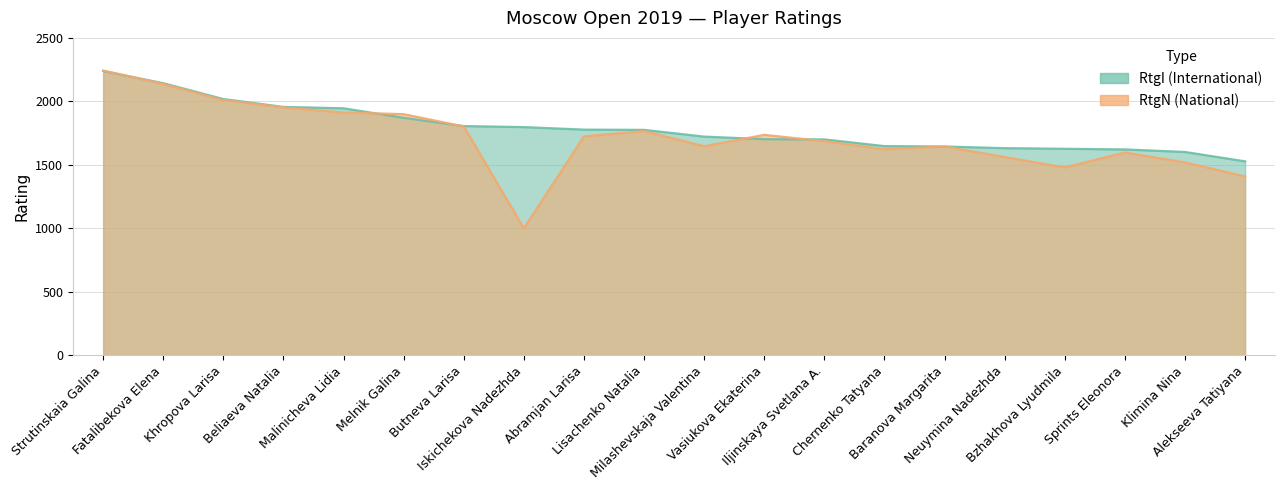

Where do RtgI and RtgN first cross each other?

Strutinskaia Galina and Fatalibekova Elena